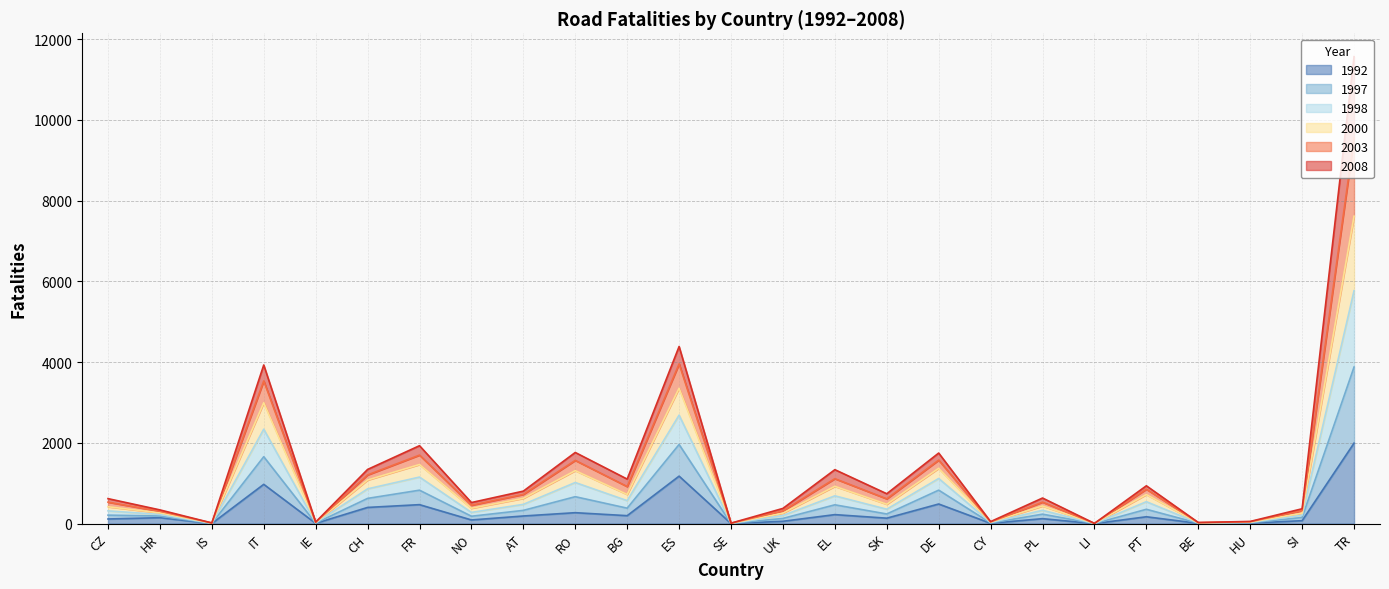

What position from the right is SI?

2